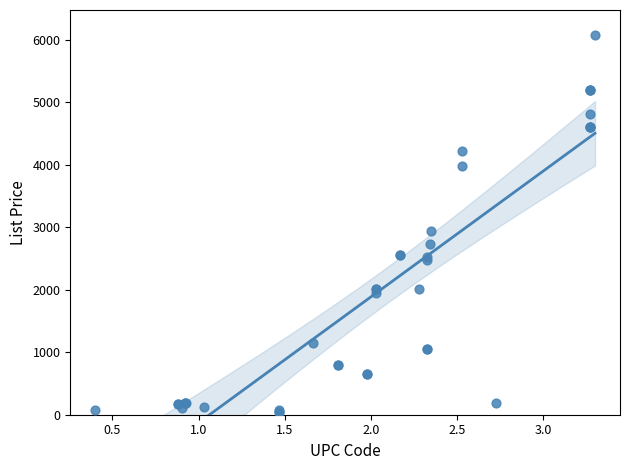

What Y value in the scatter plot is closest to 3059?

2933